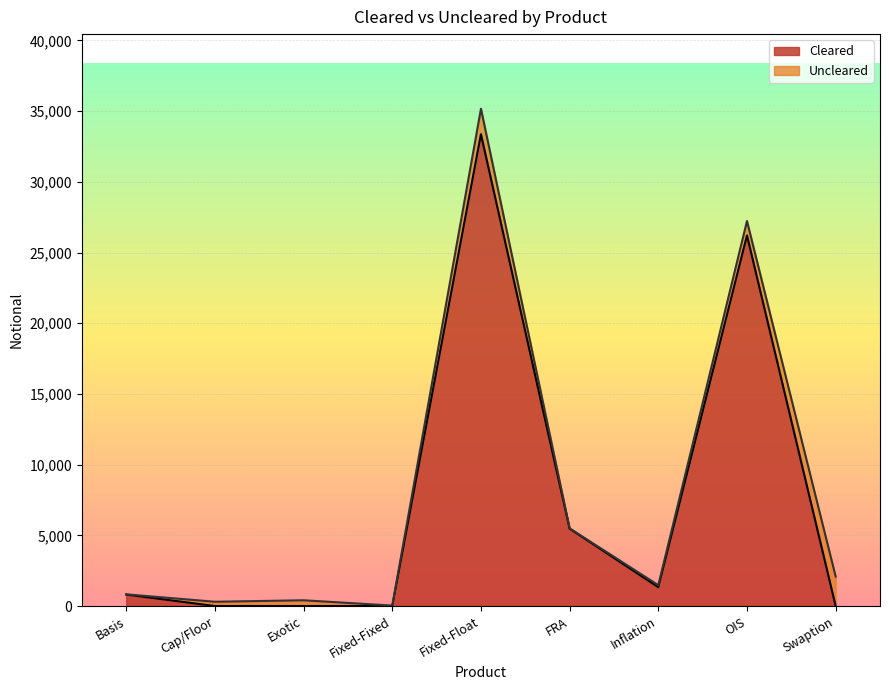

Where is the first local maximum?

Fixed-Float